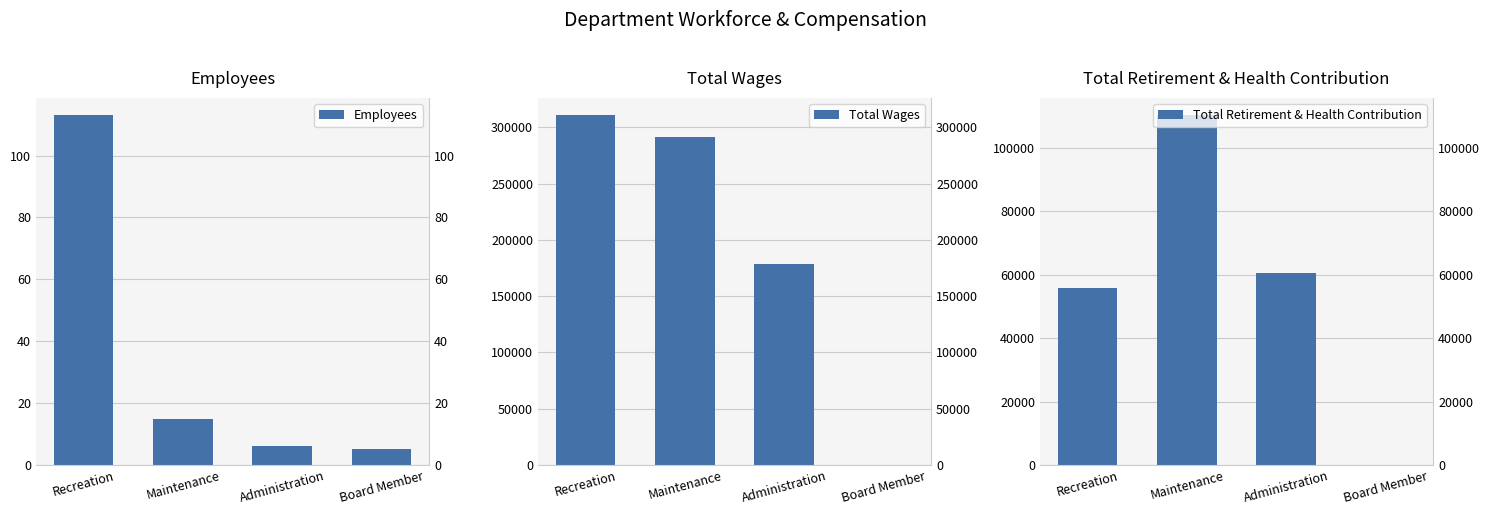

True or false: Total Retirement & Health Contribution has a value of 76659 at Recreation.

False